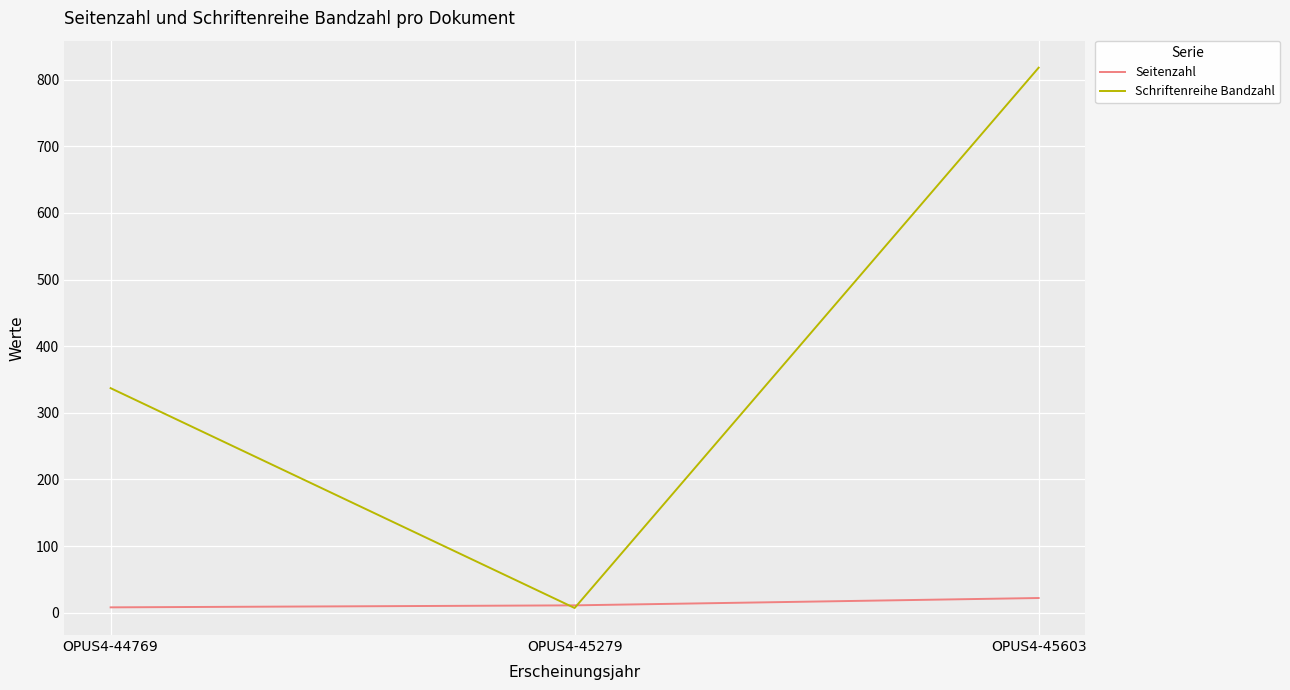

List the series in order of their peak value, lowest first.

Seitenzahl, Schriftenreihe Bandzahl